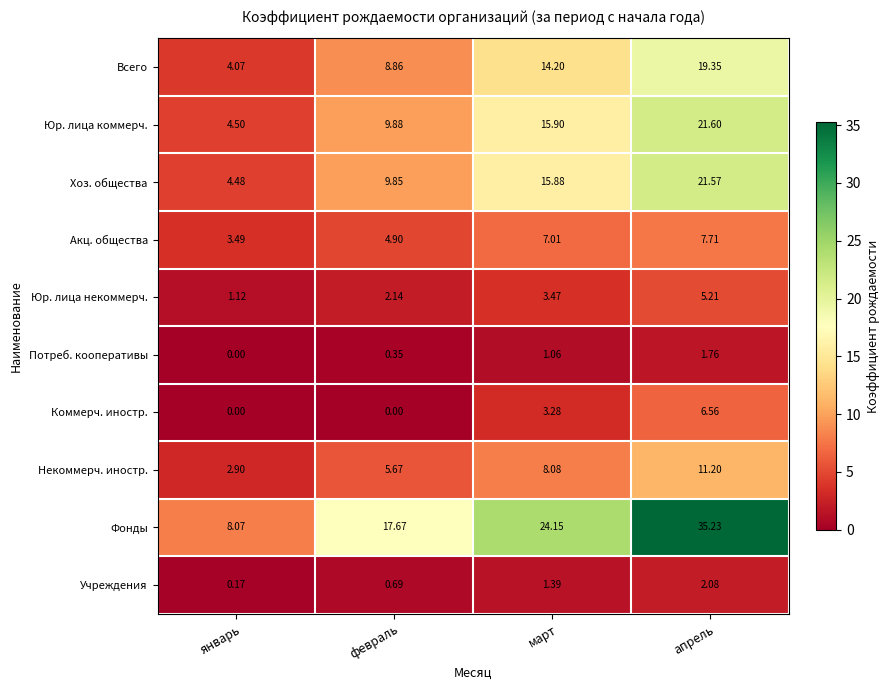

Between февраль and март, which series saw the biggest shift?

Фонды